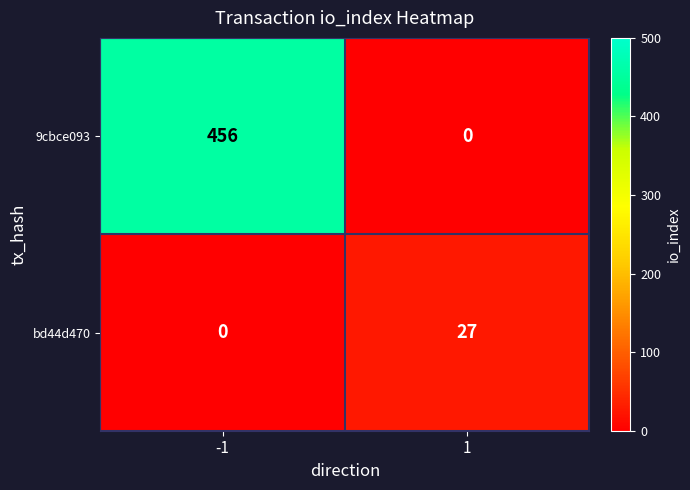

At which category does the chart reach its peak across all series?

-1